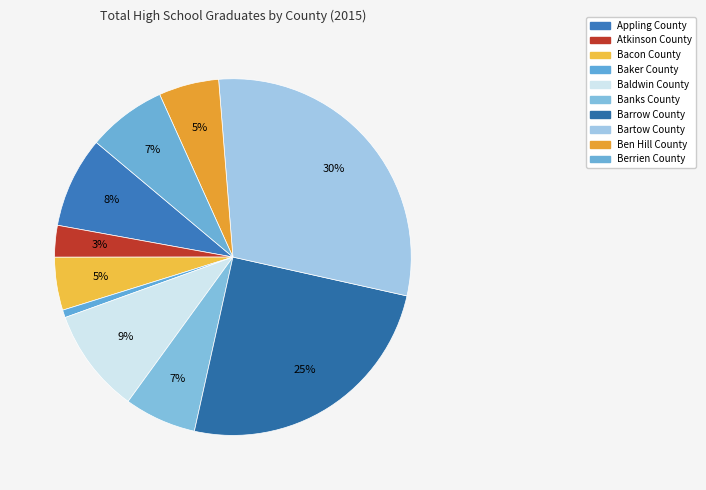

Which category has the biggest portion of the pie?

Bartow County